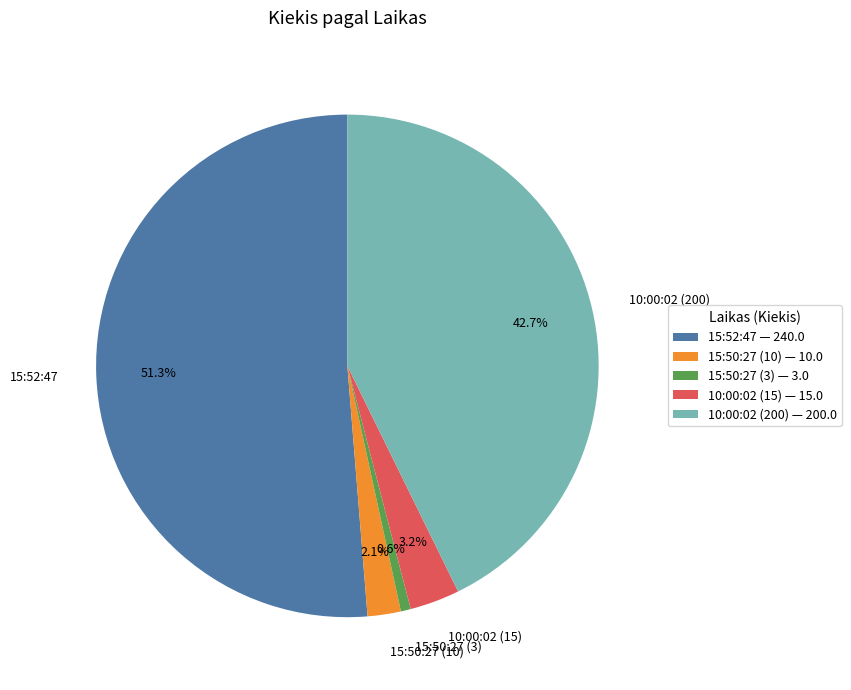

Which slice is the largest?

15:52:47